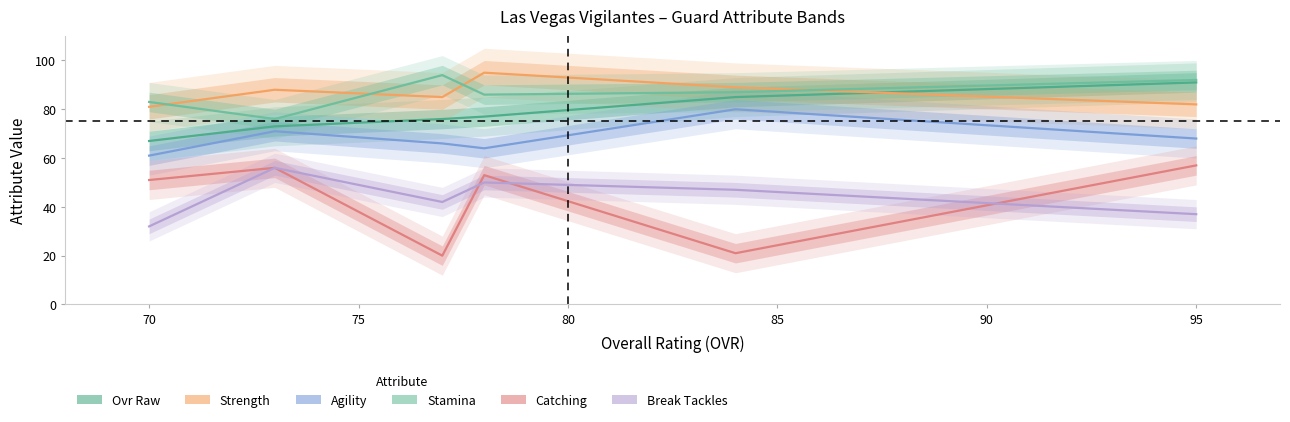

Reading right to left, list all the values displayed in this chart.

ovr_raw: 91	85	77	76	73	67
strength: 82	89	95	85	88	81
agility: 68	80	64	66	71	61
stamina: 92	87	86	94	76	83
catching: 57	21	53	20	56	51
break_tackles: 37	47	50	42	56	32